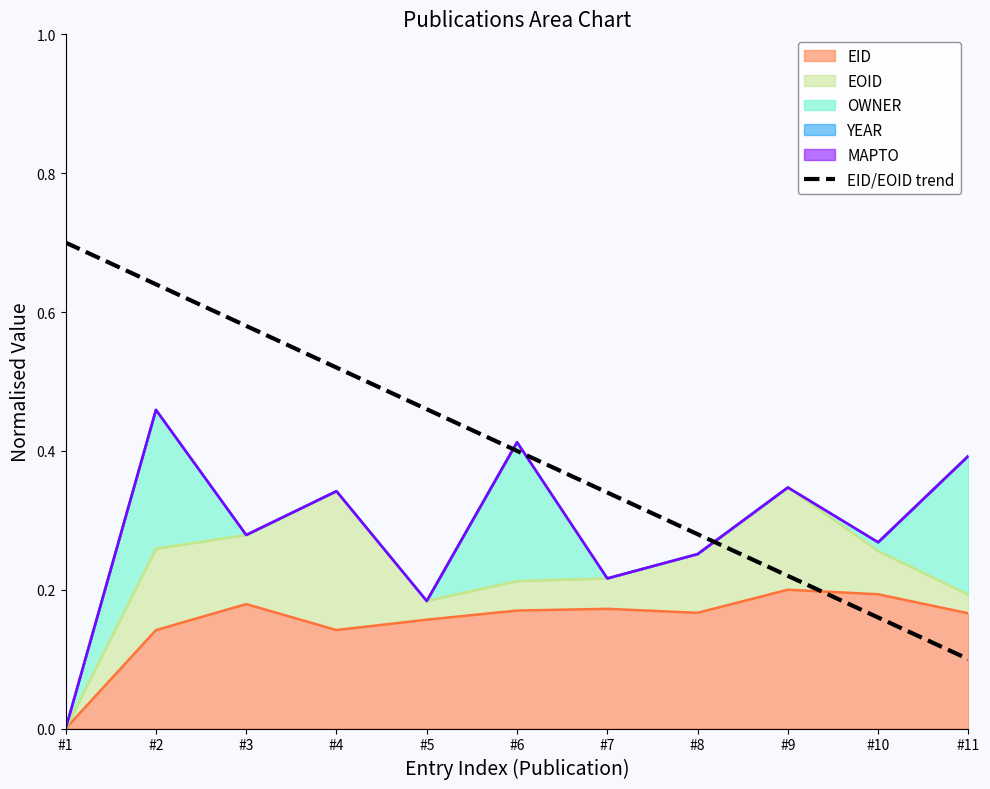

True or false: the data has more than 0 interior local peaks.

False